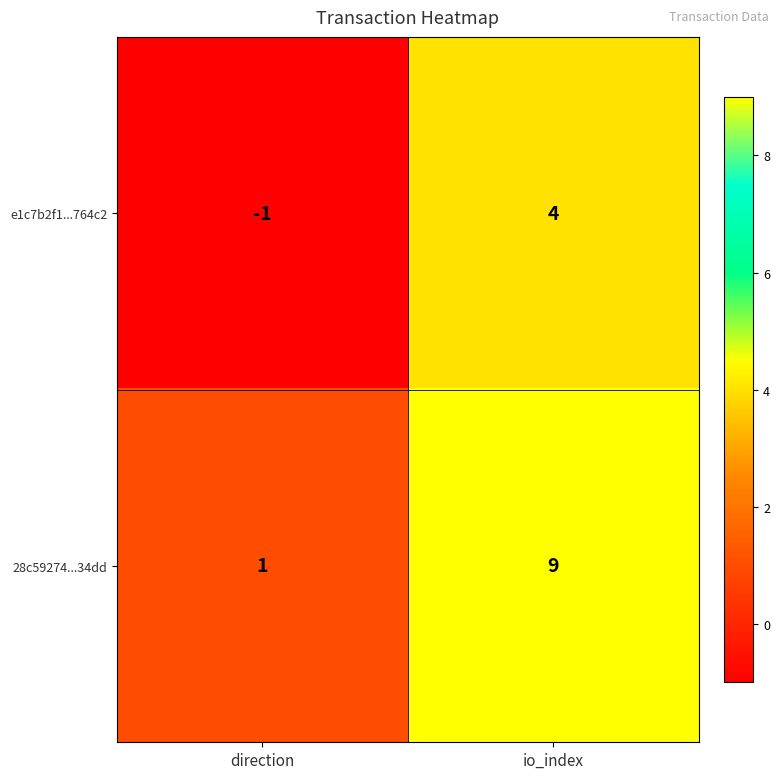

The e1c7b2f1...764c2 series shows -1 at direction. True or false?

True